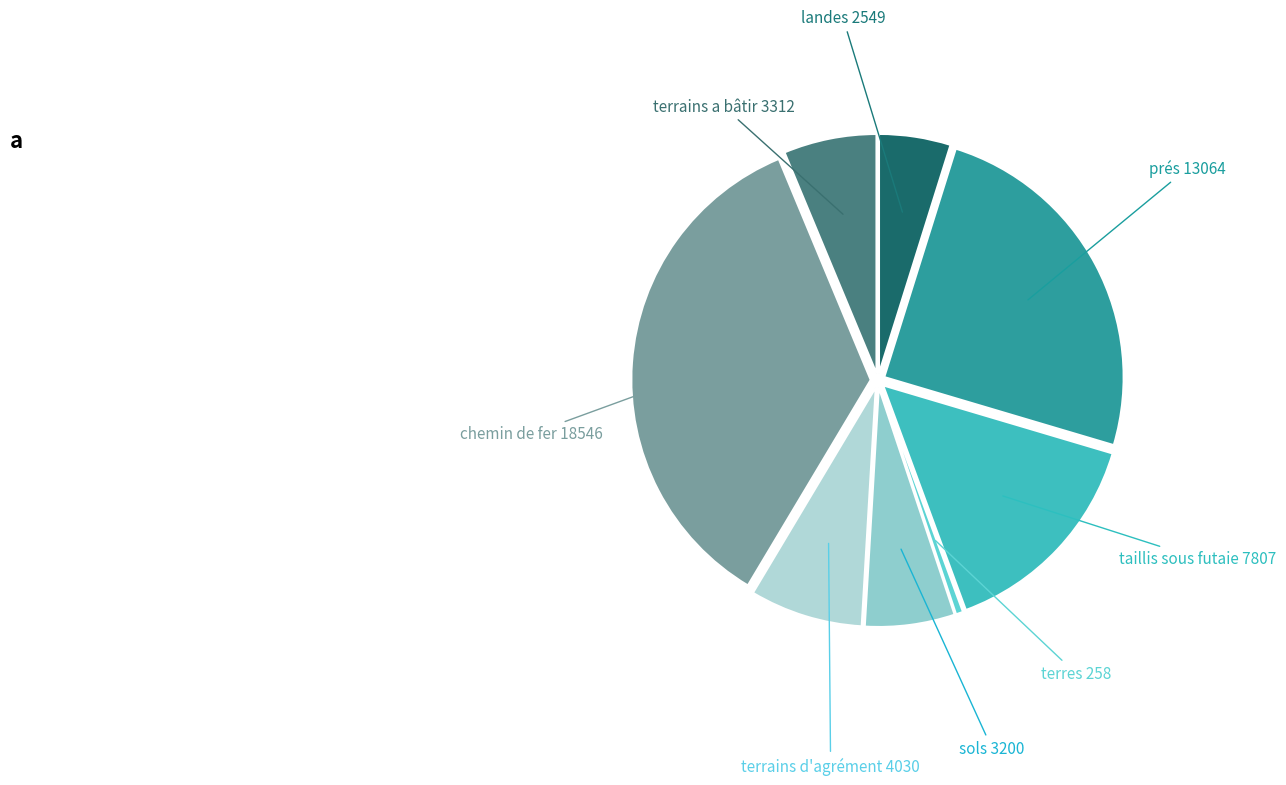

Which category has the biggest portion of the pie?

chemin de fer